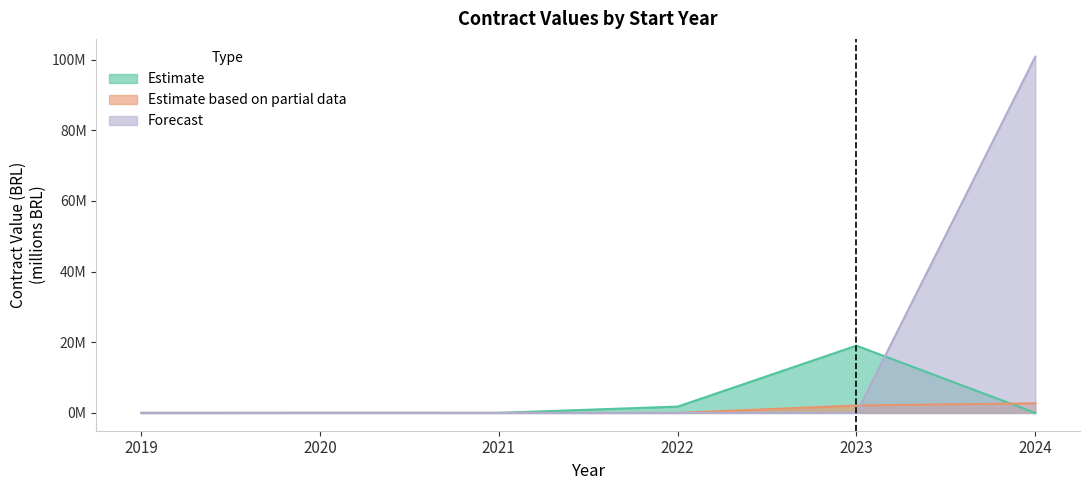

Does the chart have visible grid lines?

No